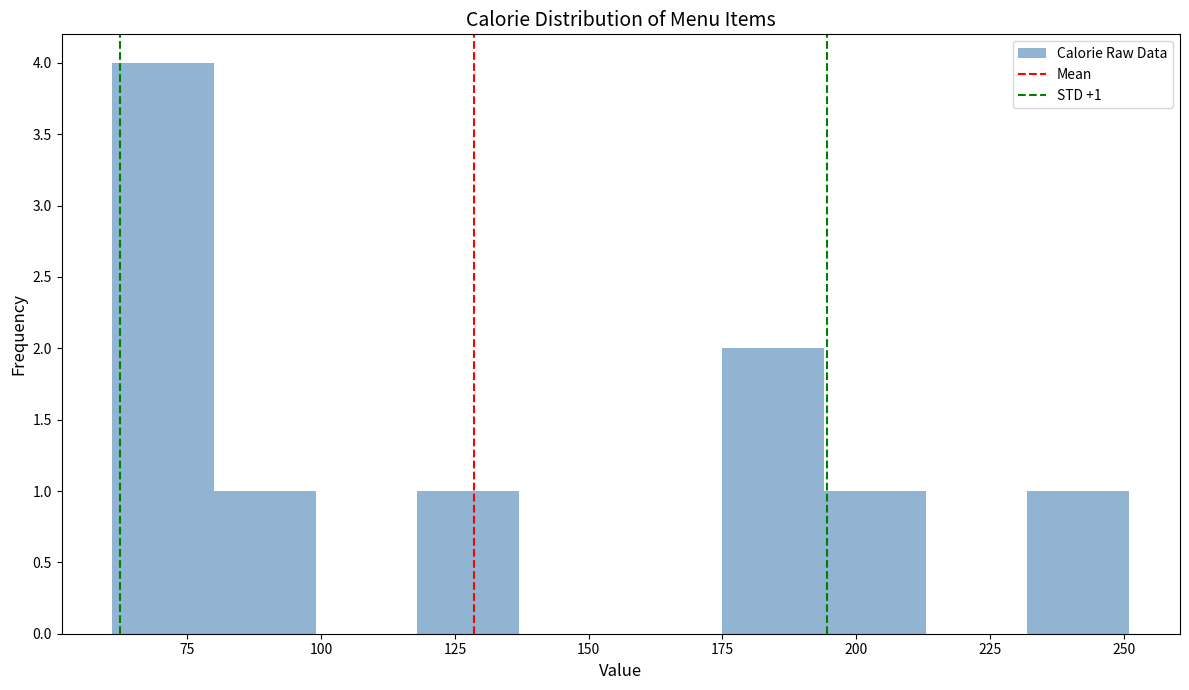

Around what value on the x-axis is the tallest bar? Give the approximate position of its centre, as read against the axis.

70